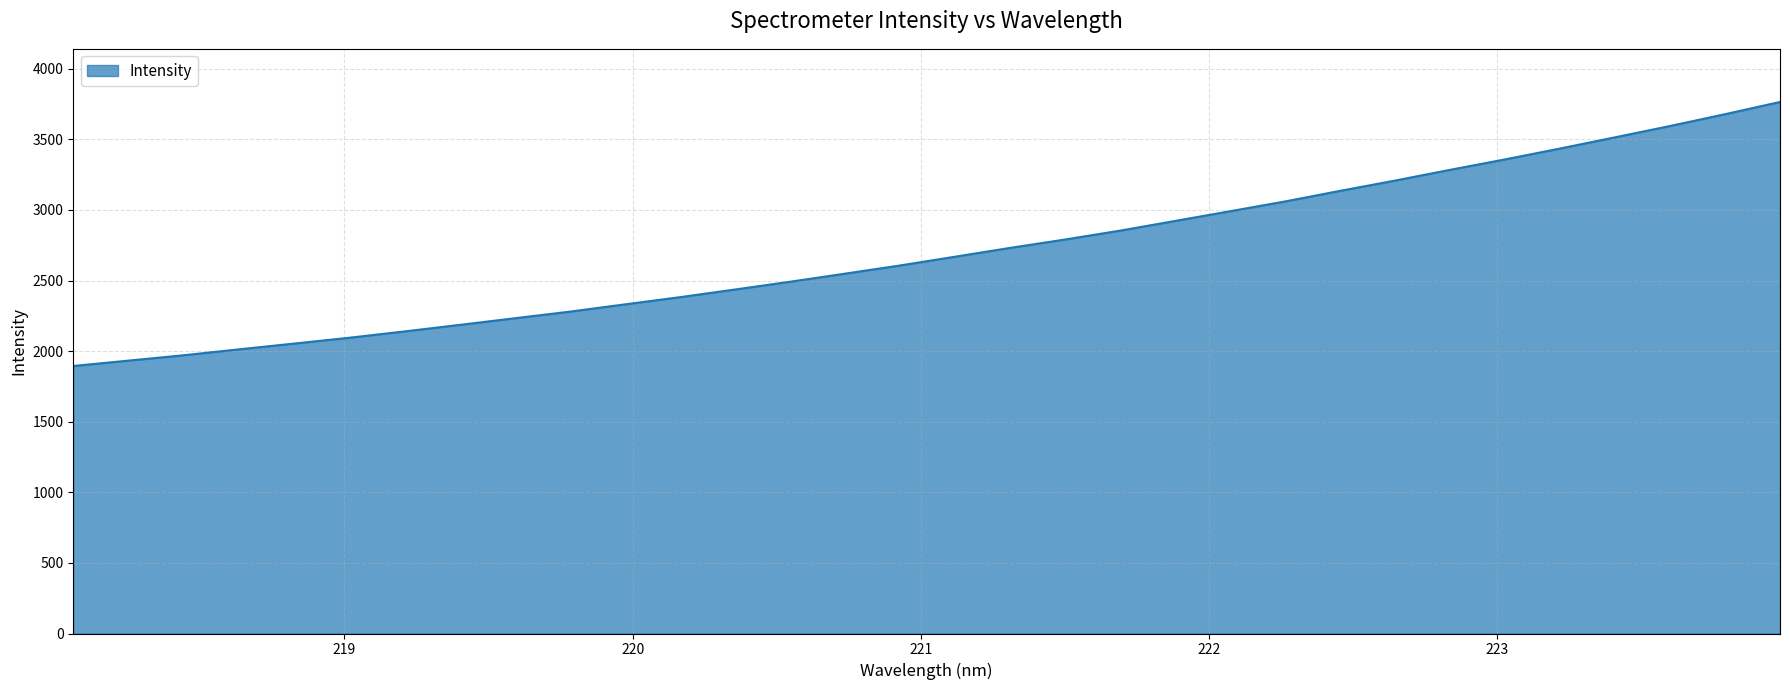

What is the minimum value shown in the chart?

1894.7